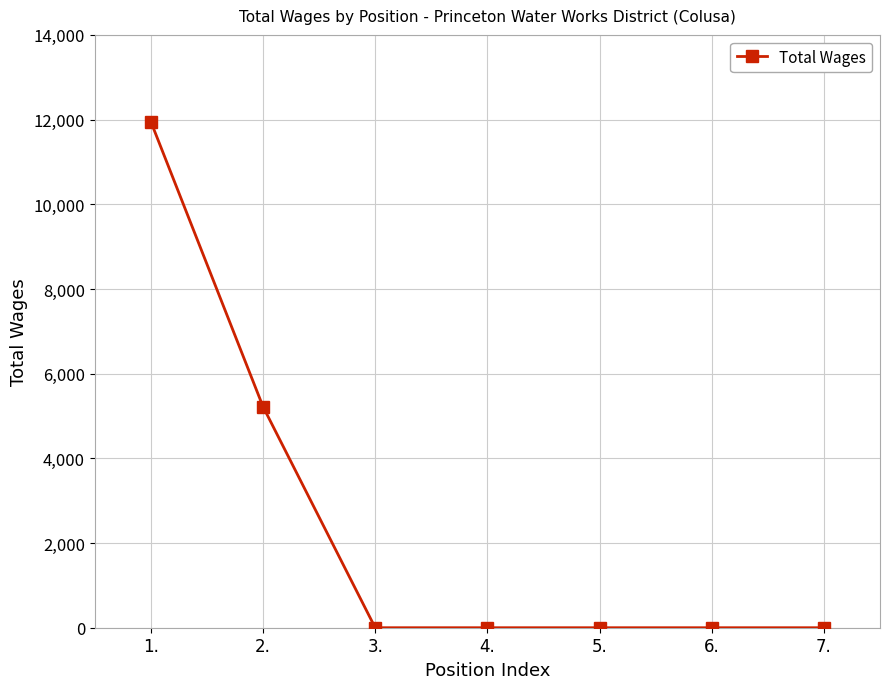

The chart shows a value of 5375 at 5.. True or false?

False